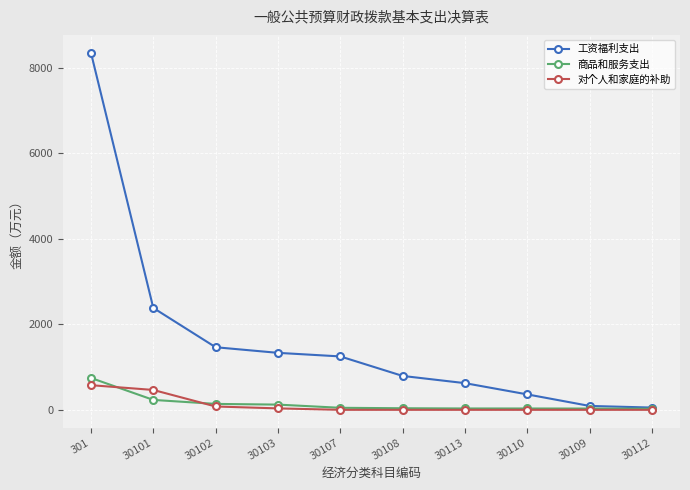

What is the difference between the maximum and minimum values in the 商品和服务支出 series?

721.2